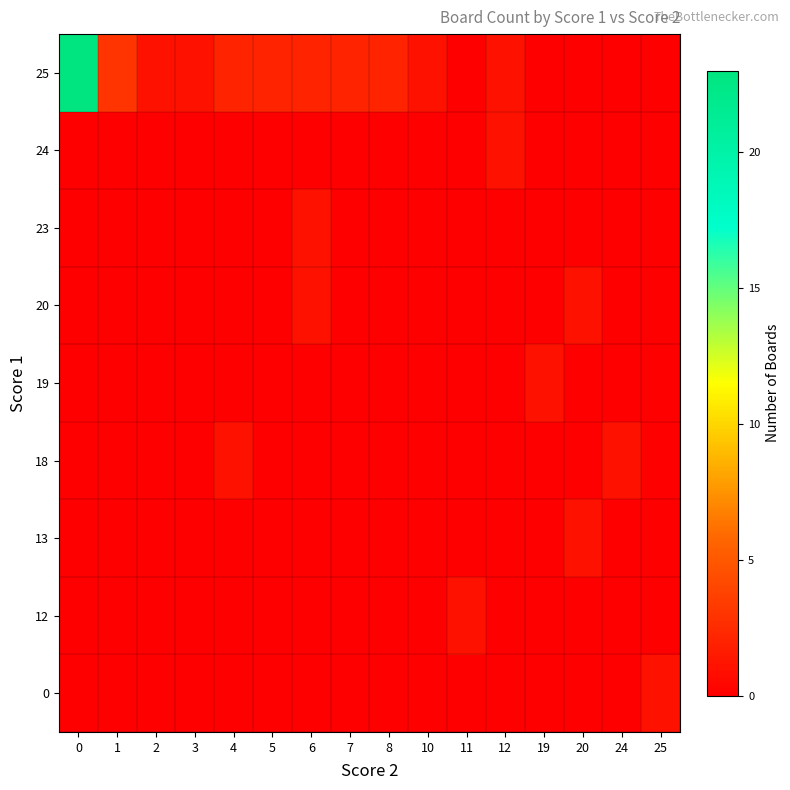

Between 10 and 24, which is larger?

10